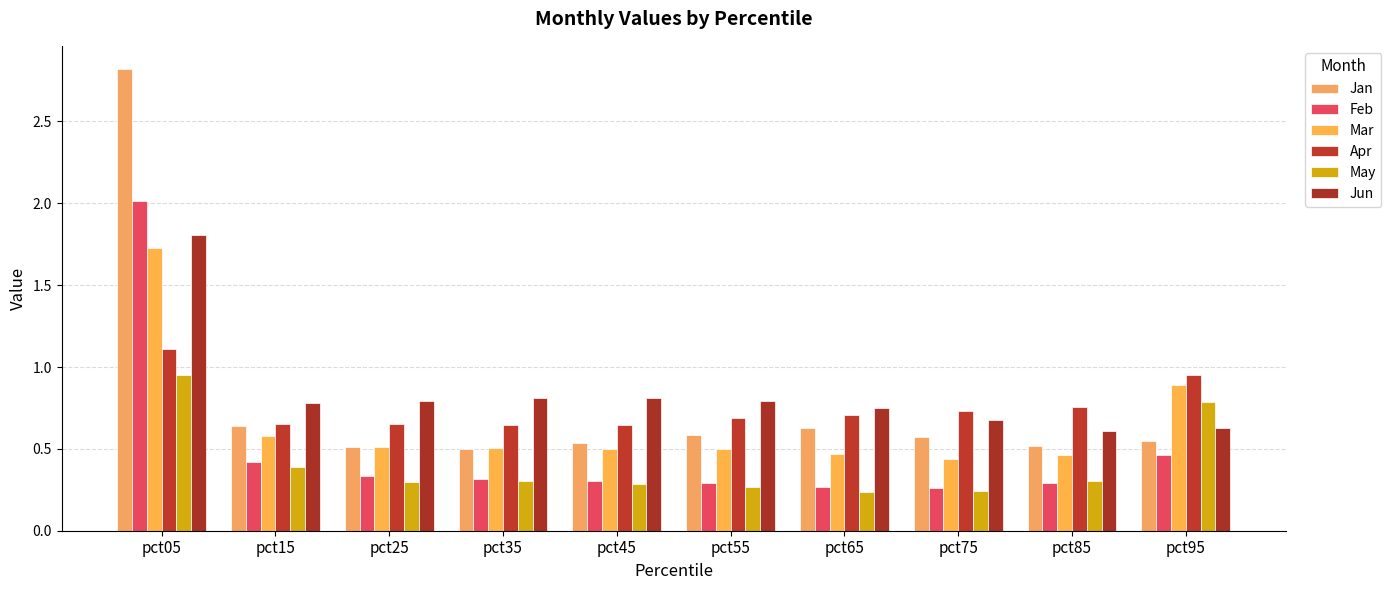

What is the approximate value of Jan at pct55?

0.6